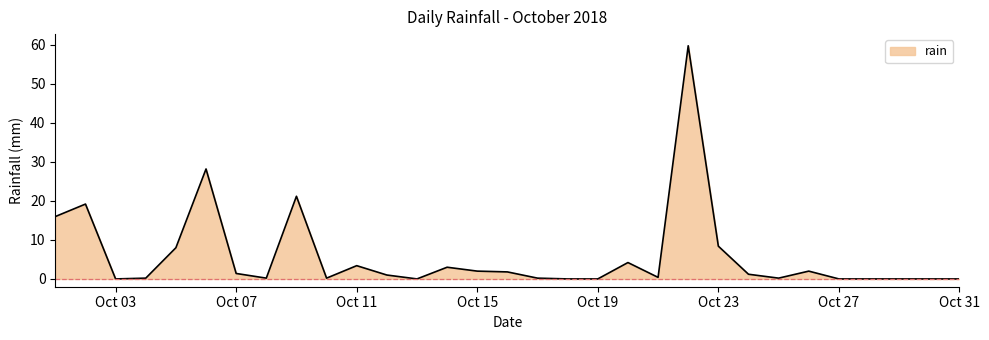

Count the number of data series in this chart.

1